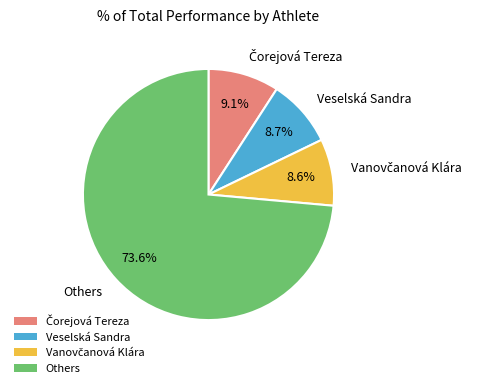

Count the number of slices in the pie.

4